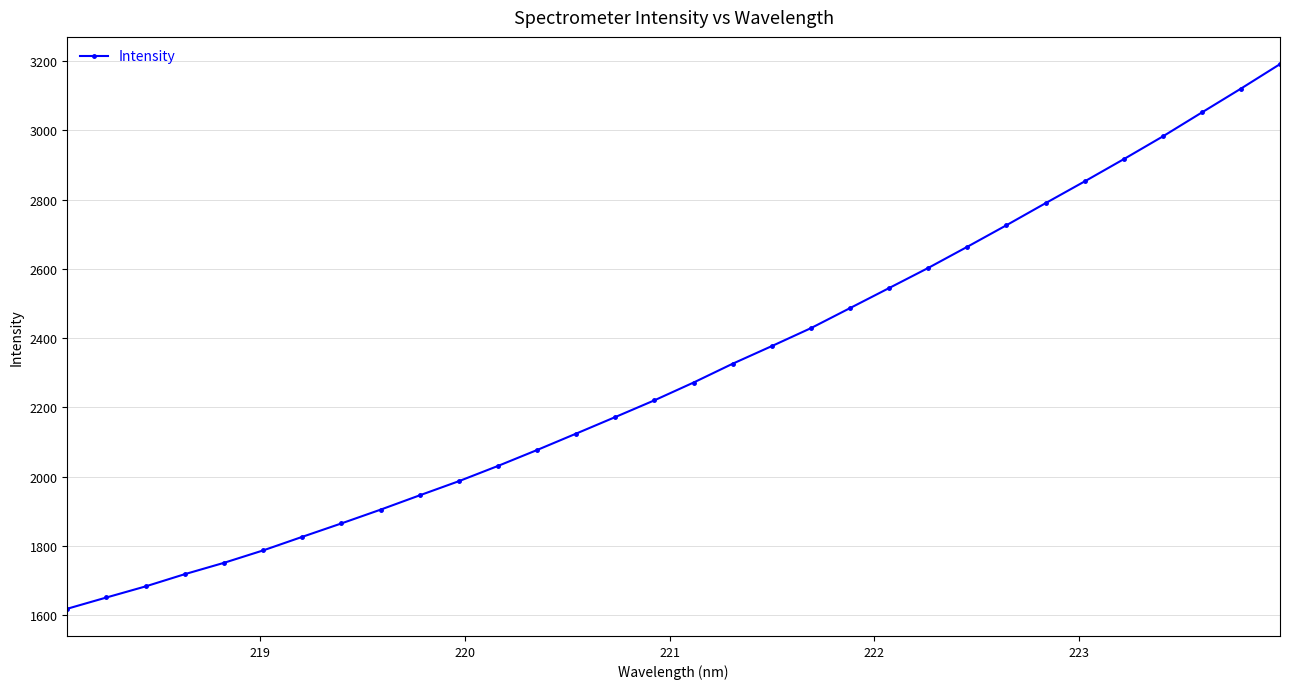

What is the maximum value shown in the chart?

3191.0